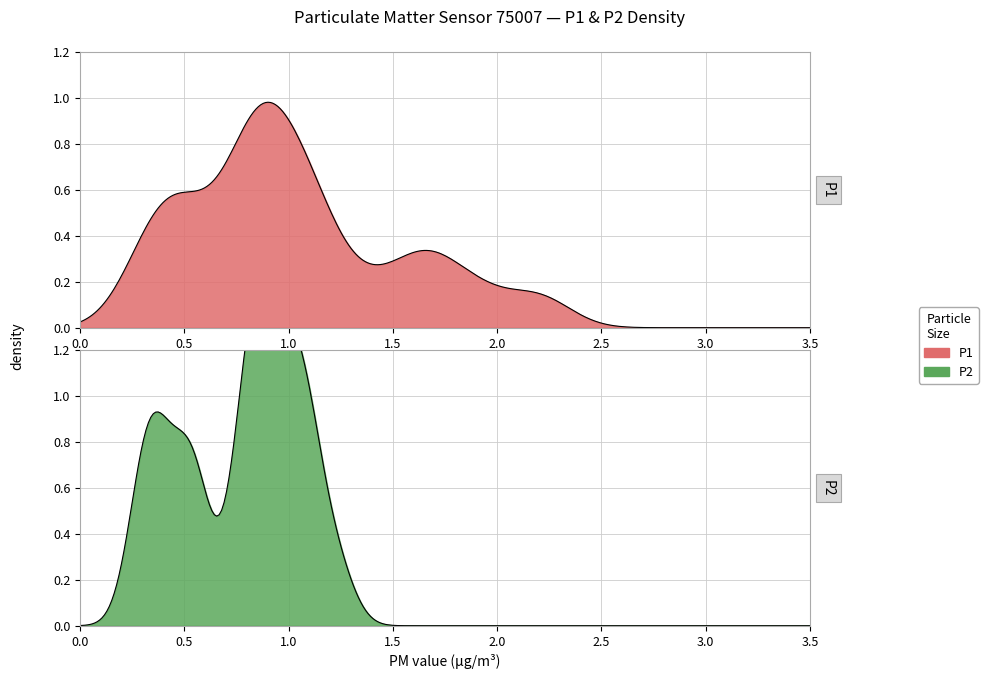

True or false: P1 and P2 cross at least once.

False